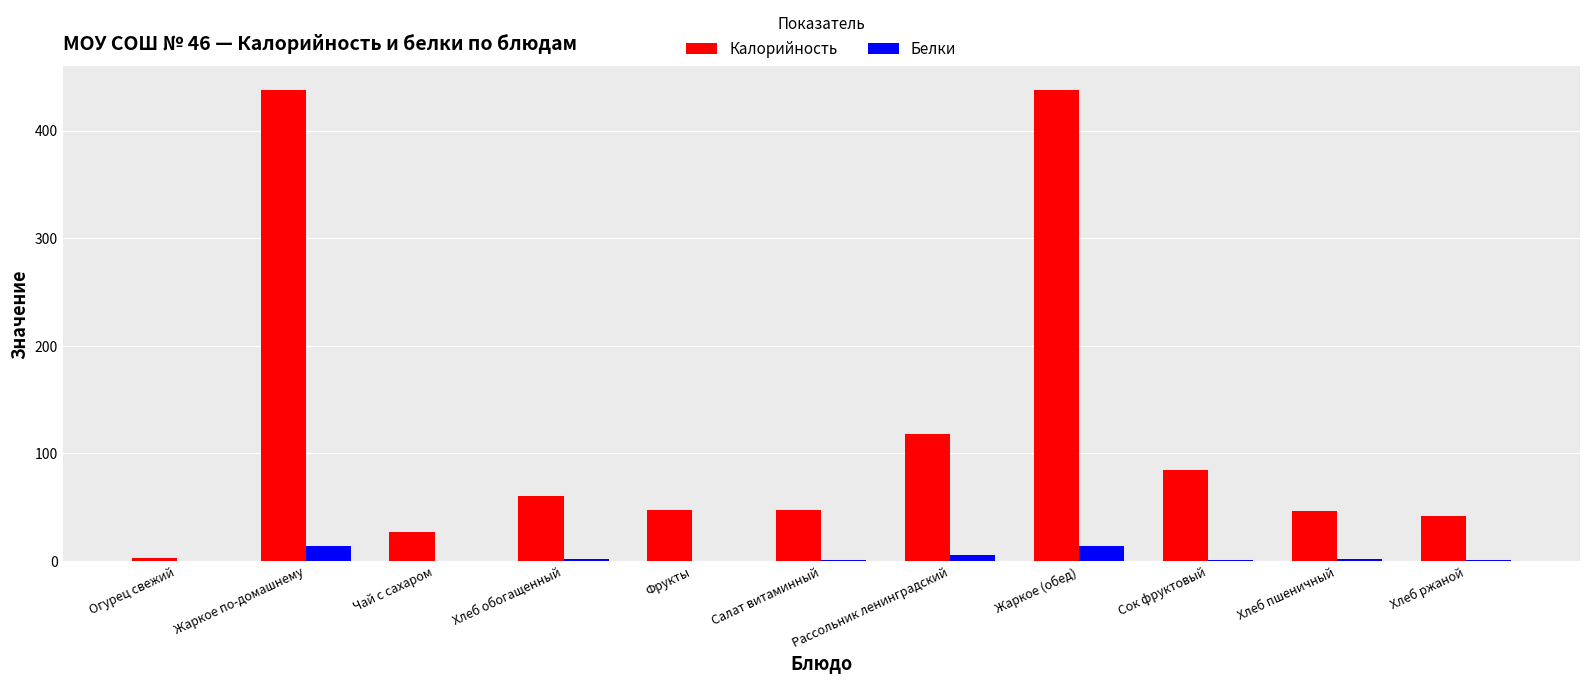

What is the total value across all series at Сок фруктовый?

85.7